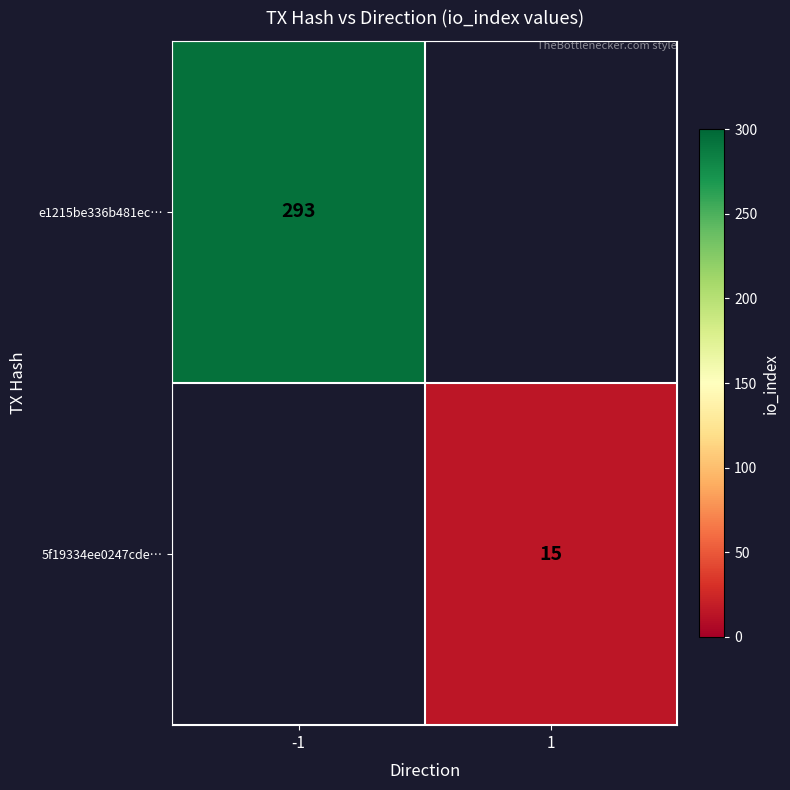

Which label corresponds to the largest value in the chart?

-1